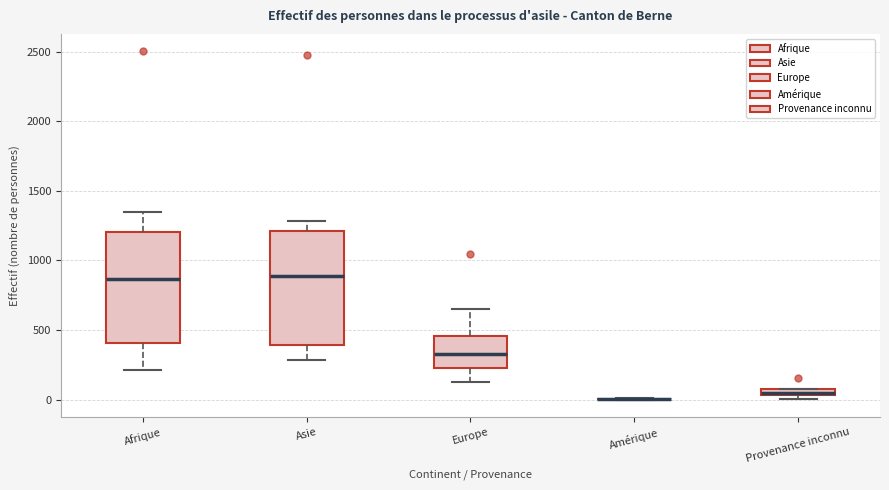

Where is the lower edge of the box for Afrique on the y-axis? The values are not printed on the chart, so give them approximately, as read against the axis.

400